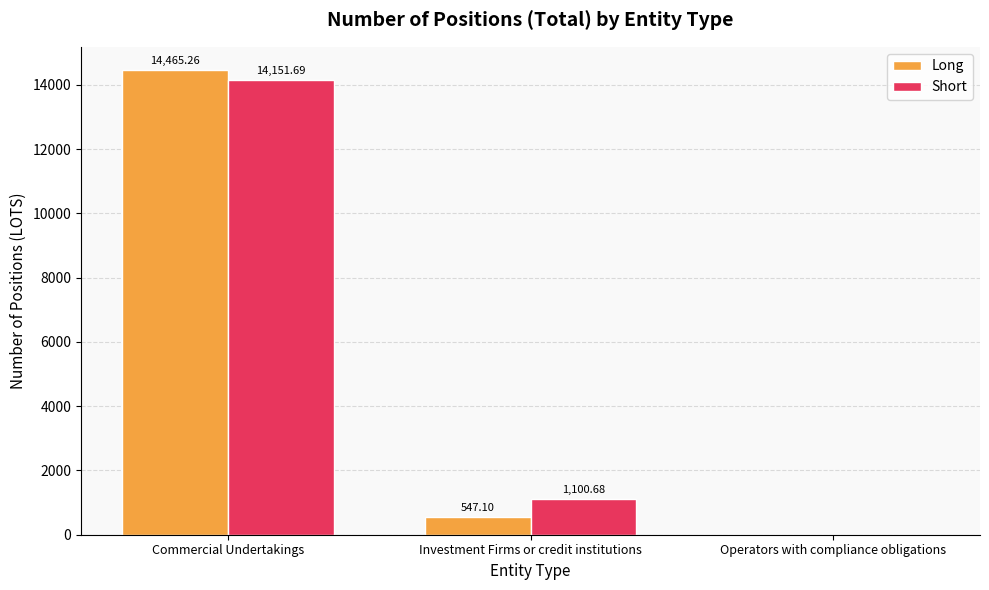

Reading left to right, what are all the values shown in this chart?

Long: Commercial Undertakings=14465.3	Investment Firms or credit institutions=547.1	Operators with compliance obligations=0.0
Short: Commercial Undertakings=14151.7	Investment Firms or credit institutions=1100.7	Operators with compliance obligations=0.0